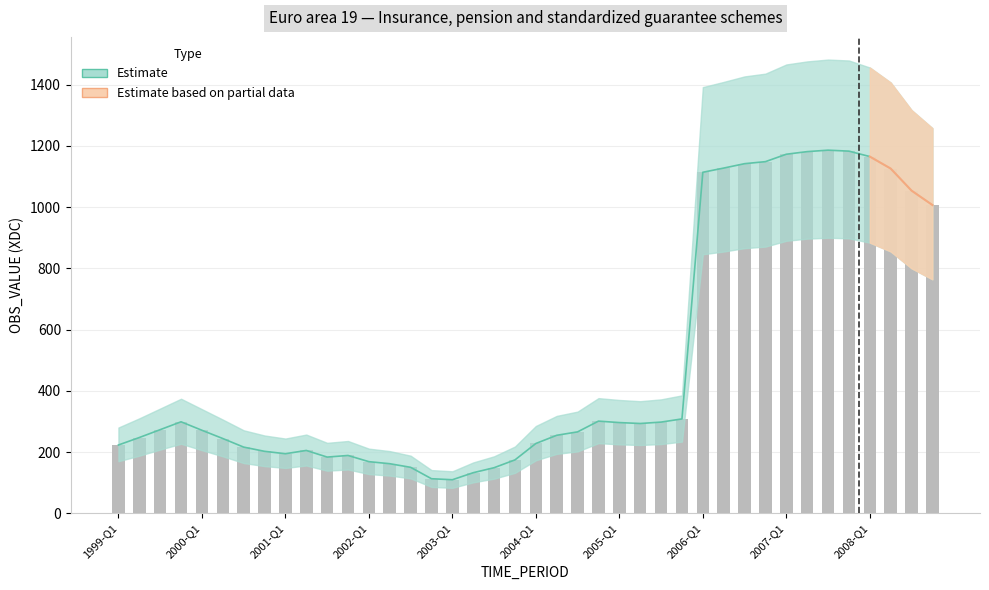

Approximately how many times larger is the value at 2004-Q4 compared to 2005-Q1?

1.0